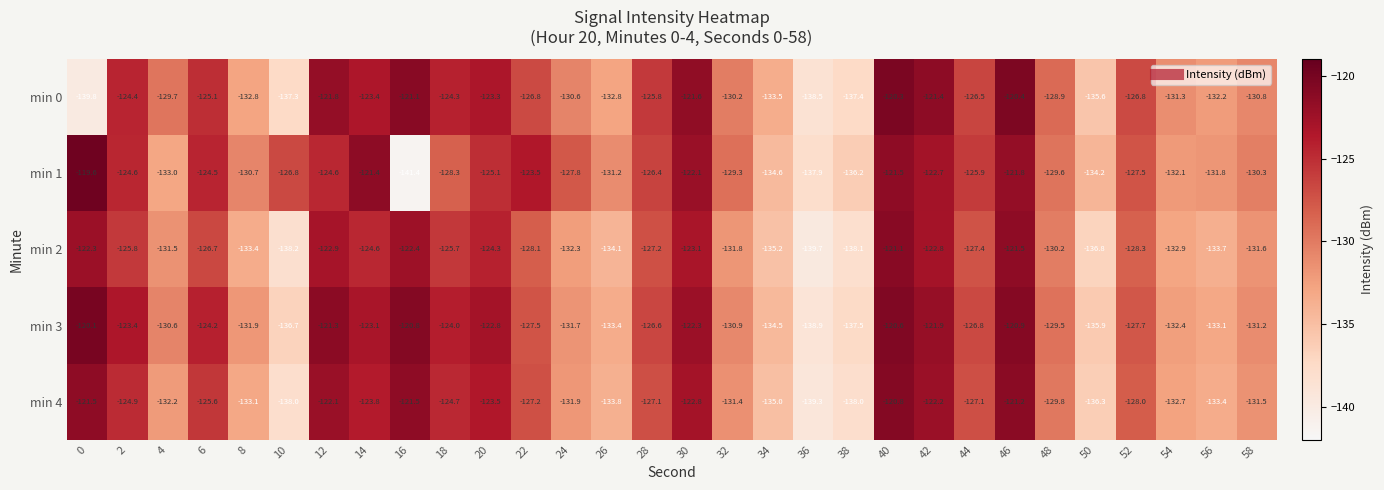

Count the number of categories in the chart.

30